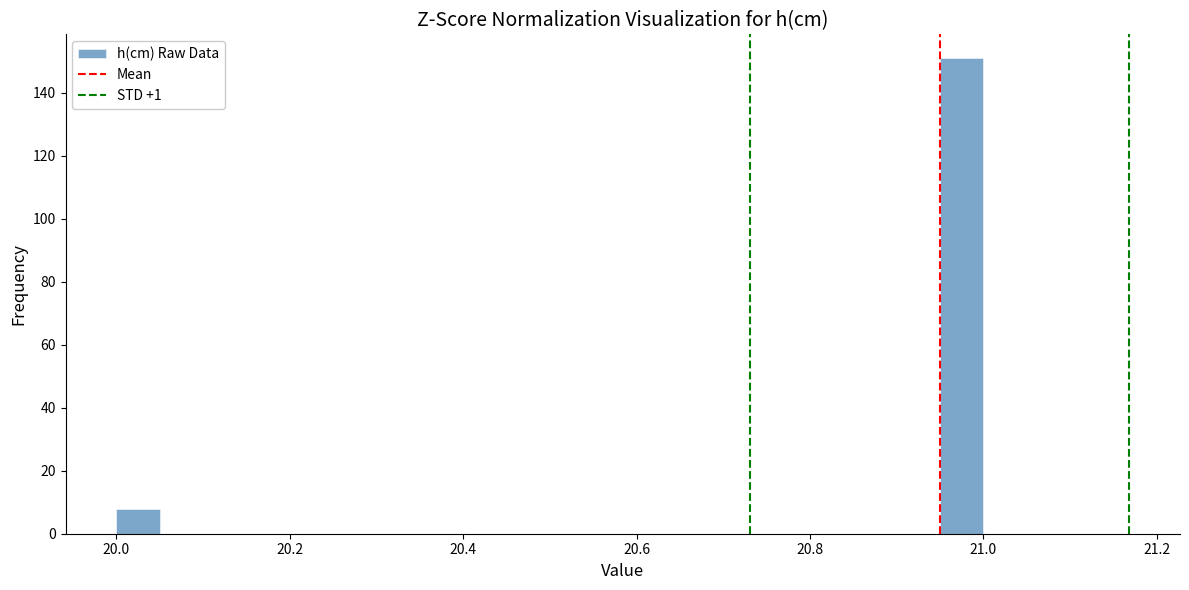

Around what value on the x-axis is the tallest bar? Give the approximate position of its centre, as read against the axis.

20.98